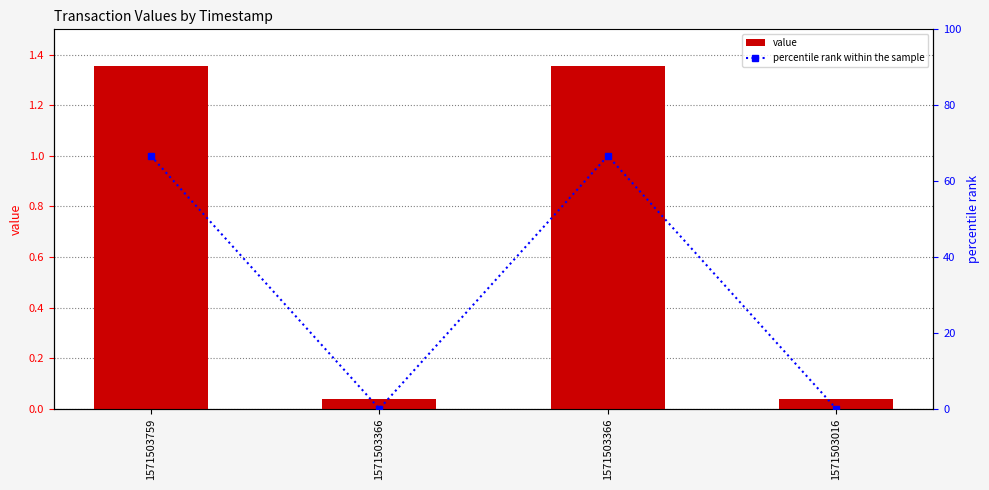

How many values in percentile rank within the sample are above zero?

2